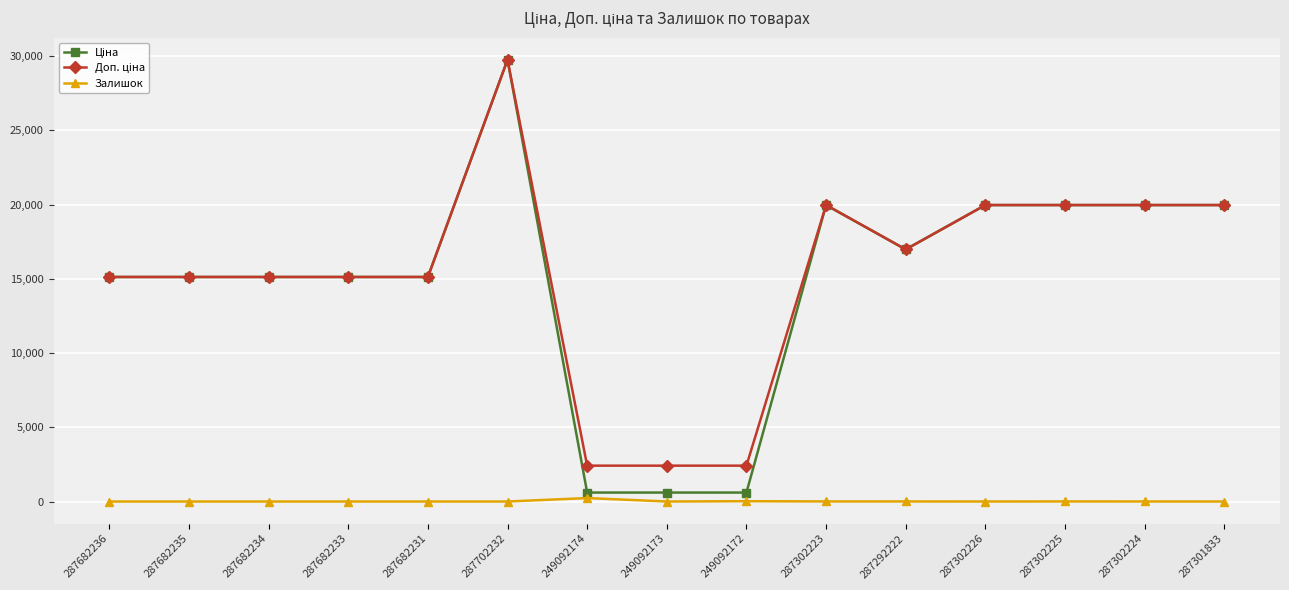

Is it true that Залишок equals 5.0 at 287302223?

True